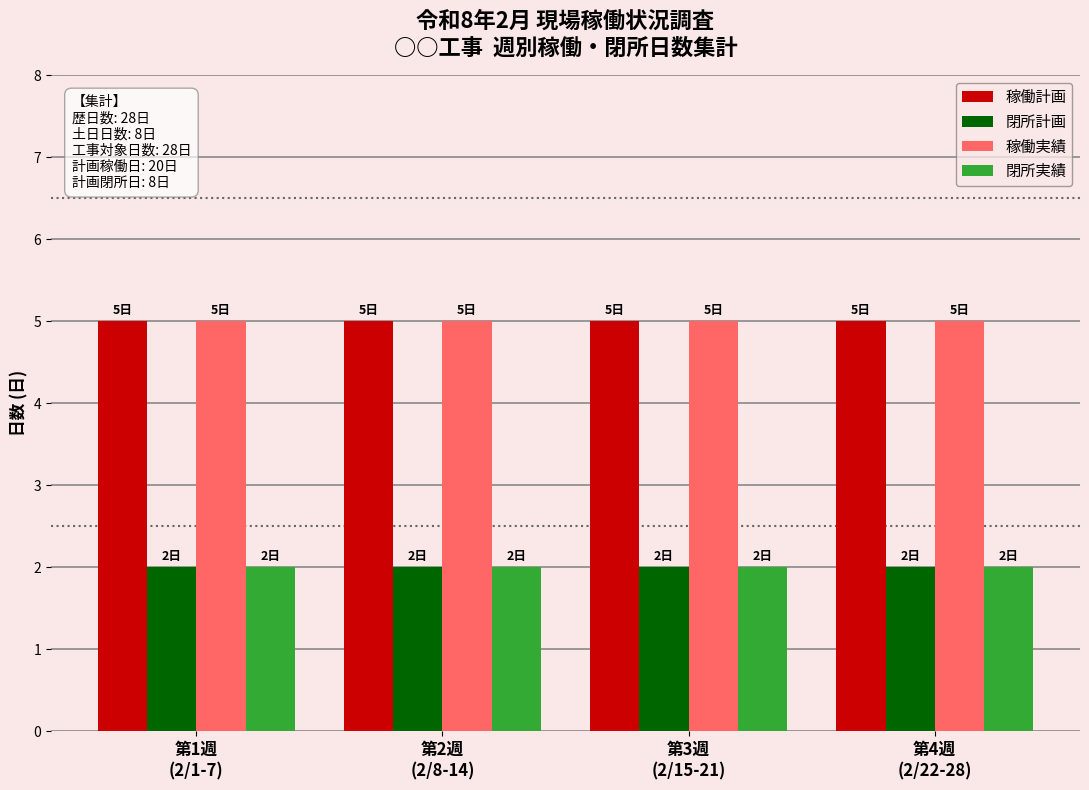

What is the lowest value of the 稼働実績 series?

5